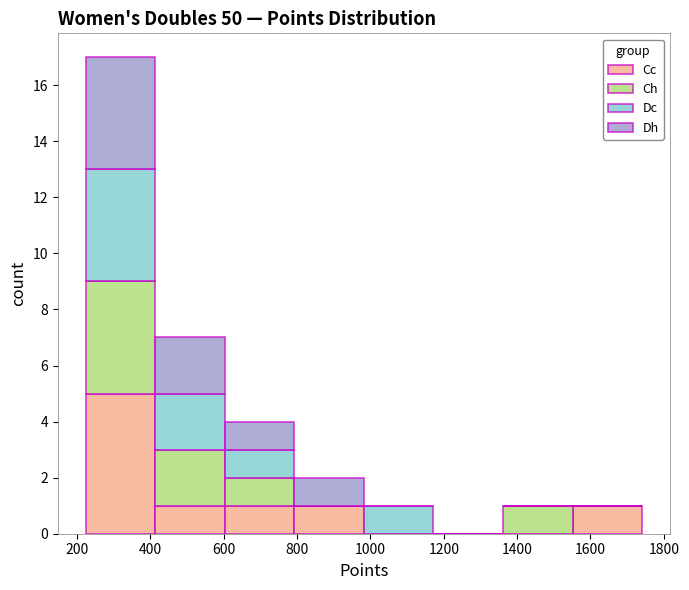

Which range on the x-axis has the tallest stacked bar (by total height)?

220 to 420